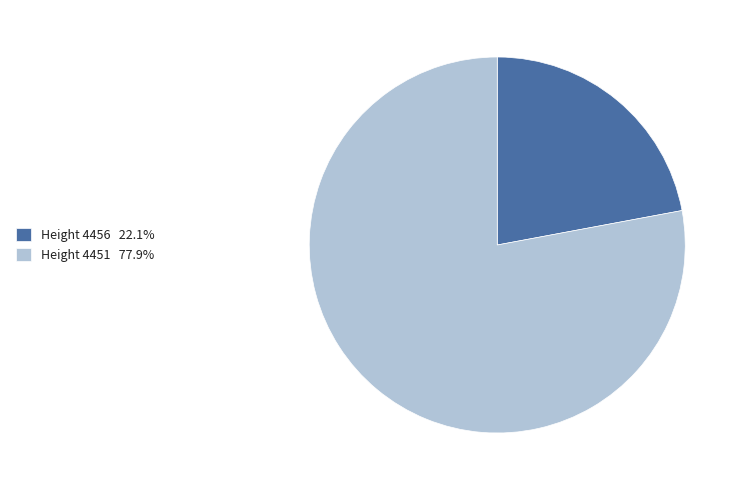

Is there any slice that represents more than half of the pie?

Yes